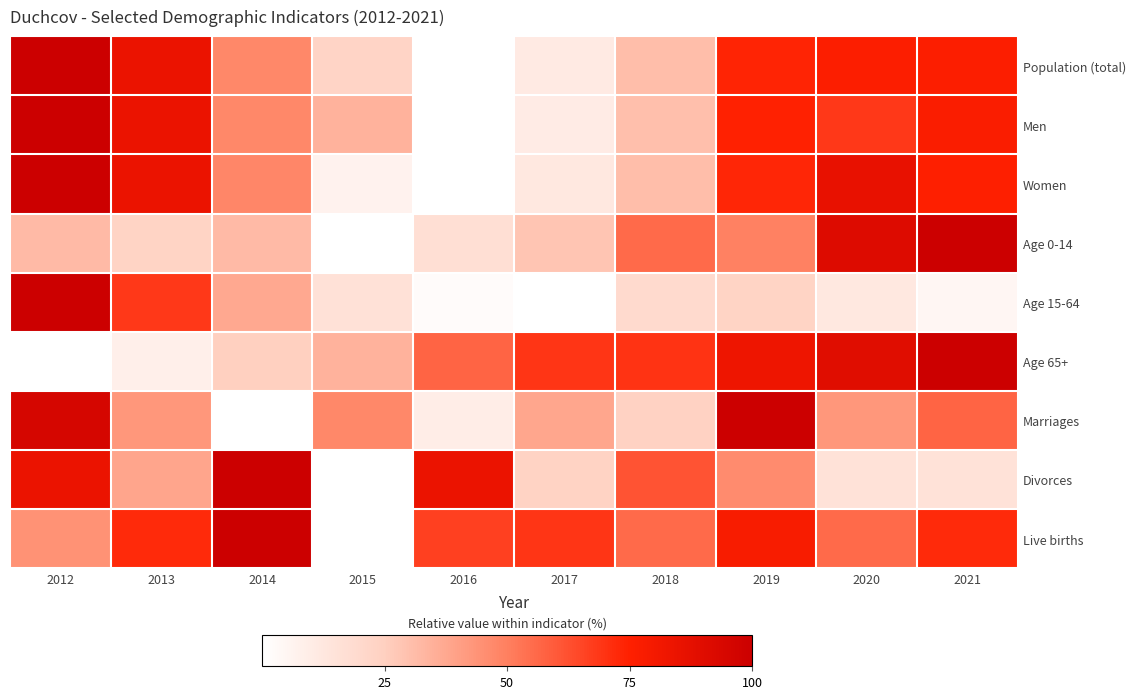

Which series has the largest range (max minus min)?

Population (total)